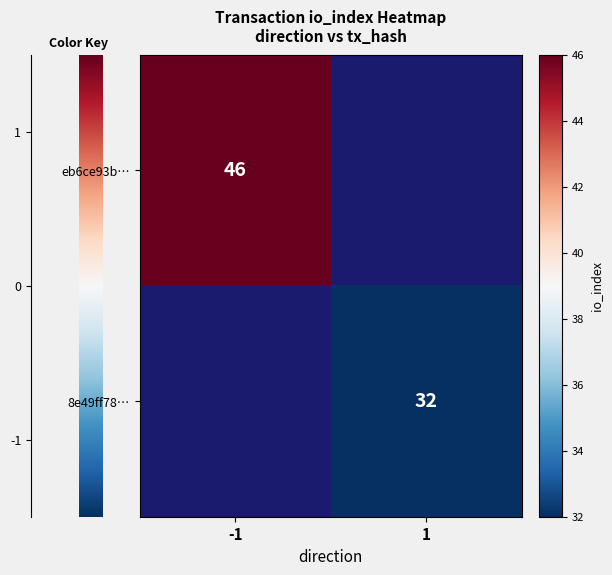

Is it true that 8e49ff78… equals 32 at 1?

True